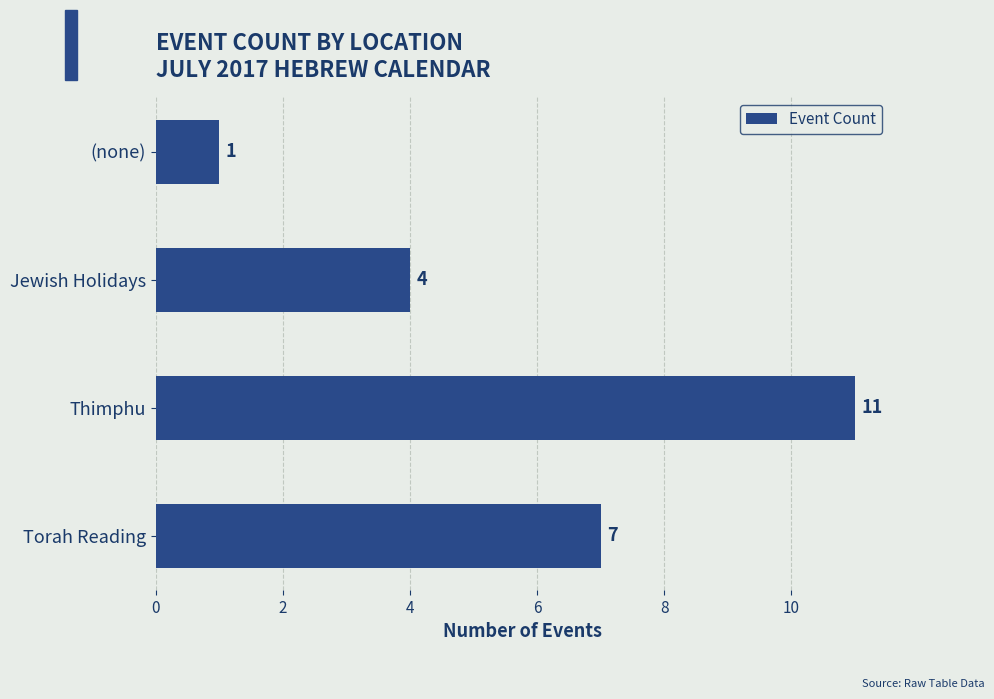

Where is the data nearest to the value 6?

Torah Reading